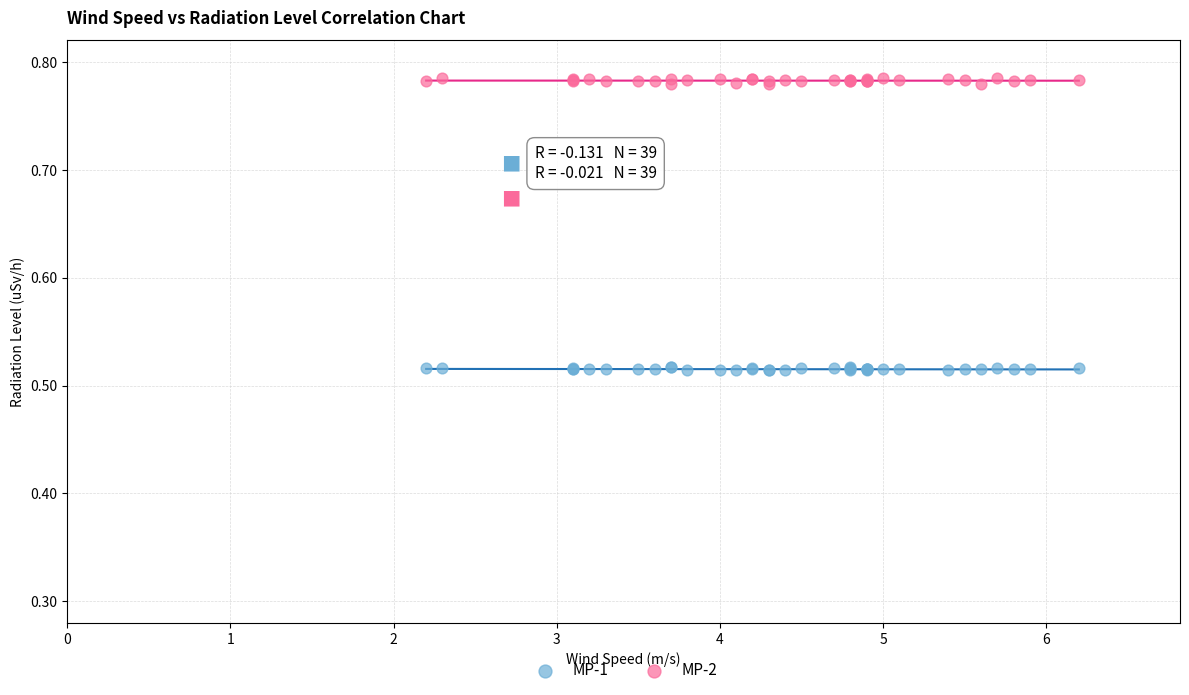

What is the X range (max minus min) for the scatter plot?

4.0